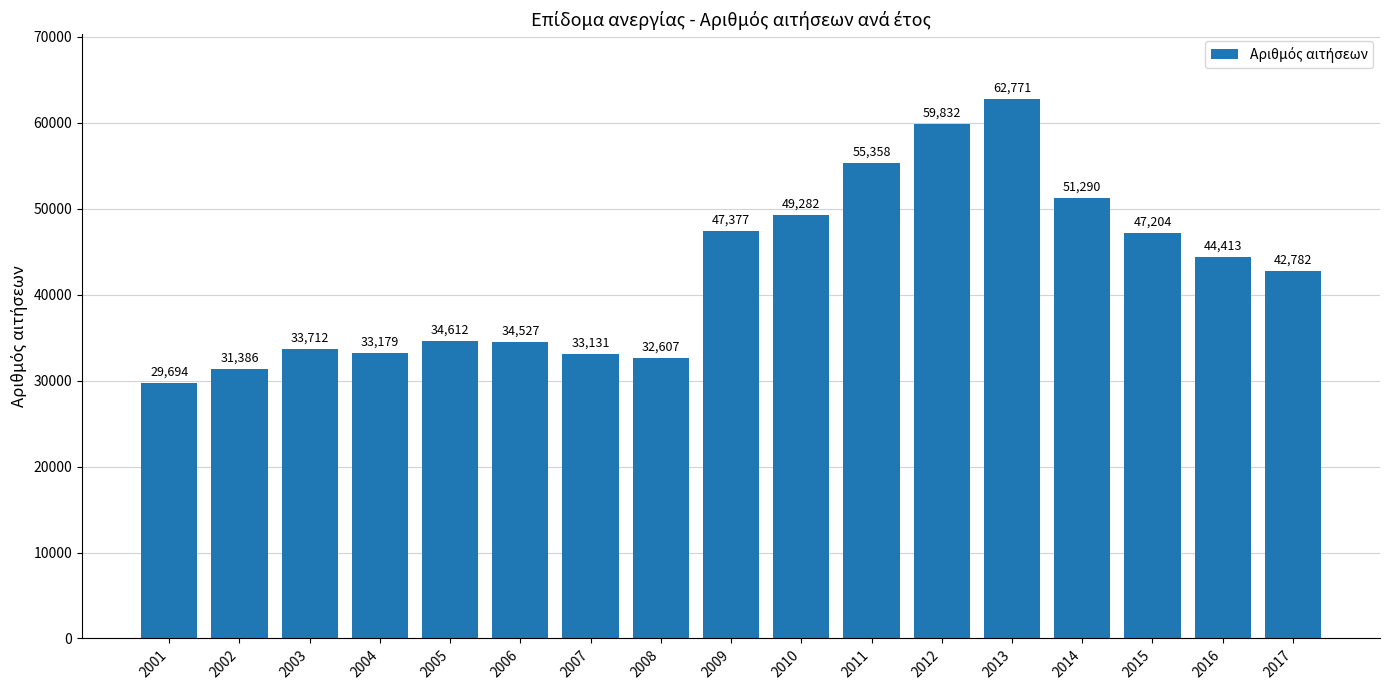

What is the difference between the values at 2003 and 2008?

1105